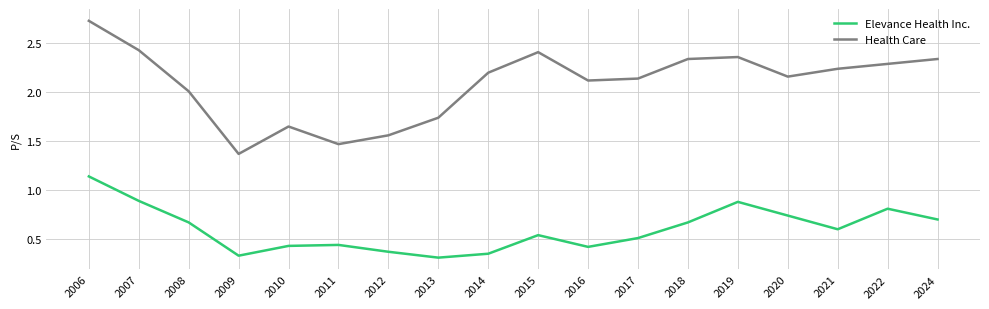

At which category does the chart reach its peak across all series?

2006